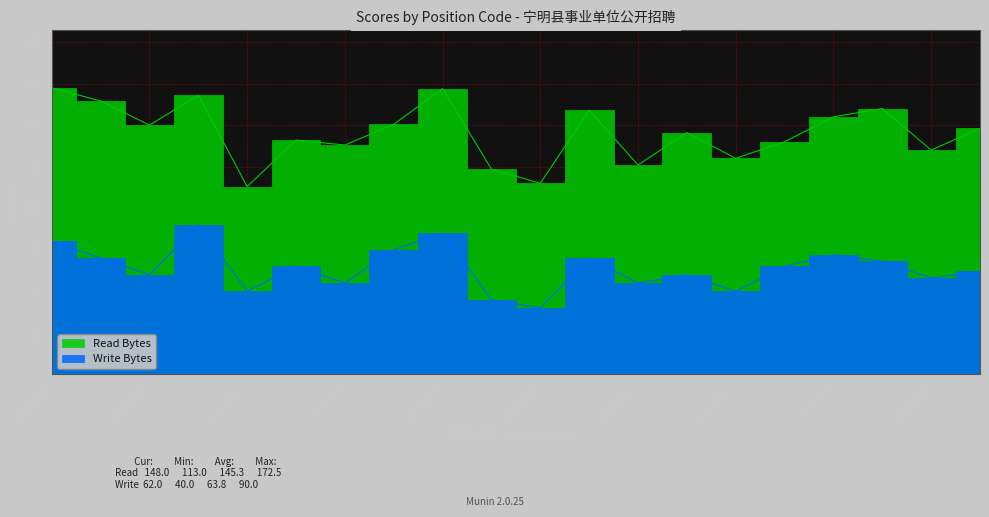

Does the chart display data point markers on the line(s)?

No